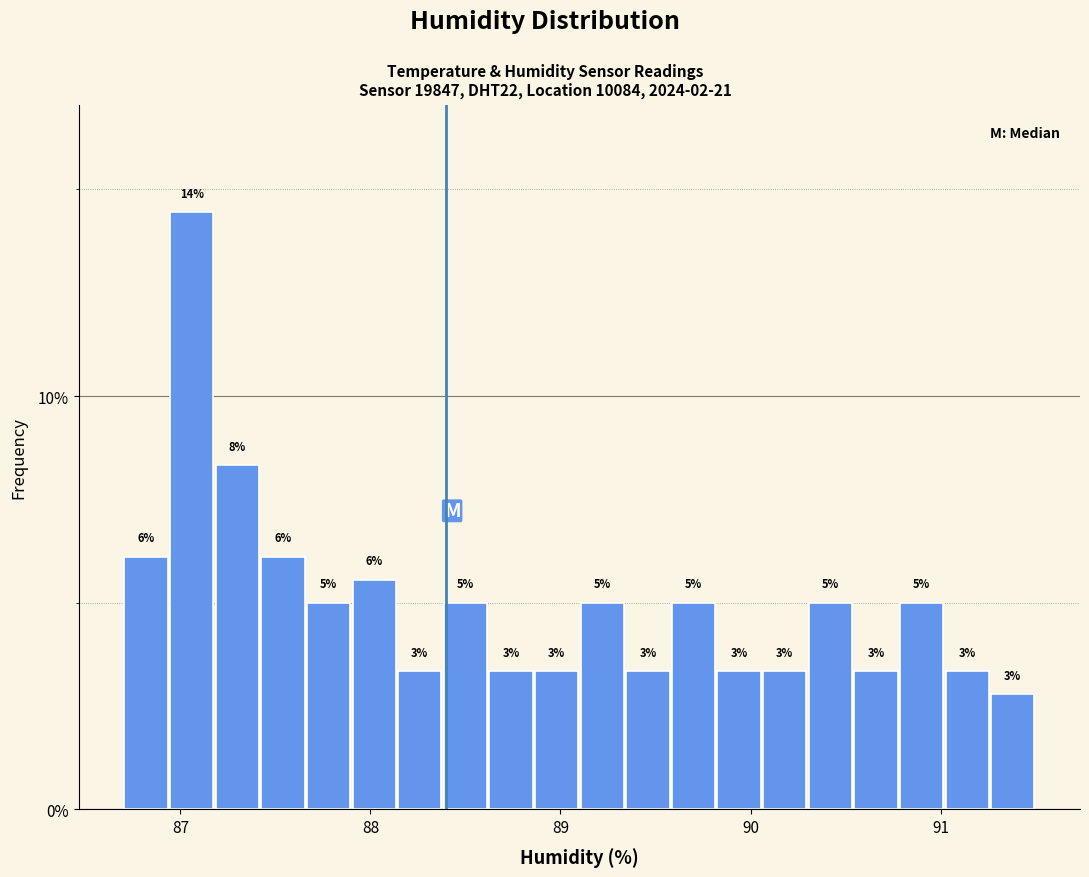

Read against the x-axis, roughly where is the centre of the tallest bar?

87.1